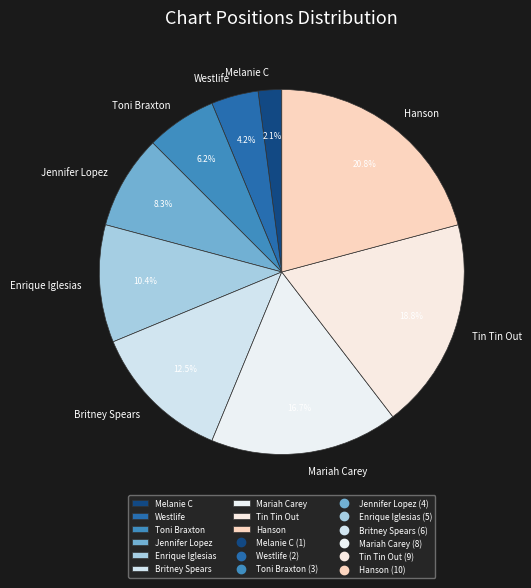

Is there a majority slice in this chart?

No